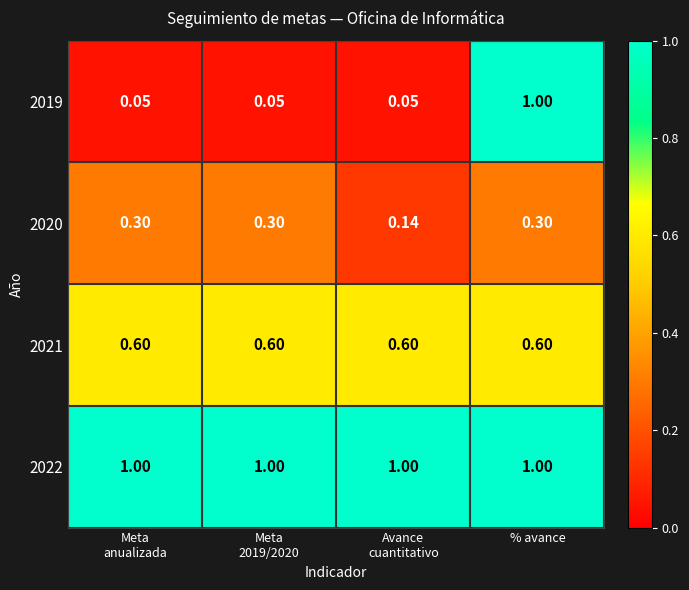

Which series has the widest spread of values?

2019